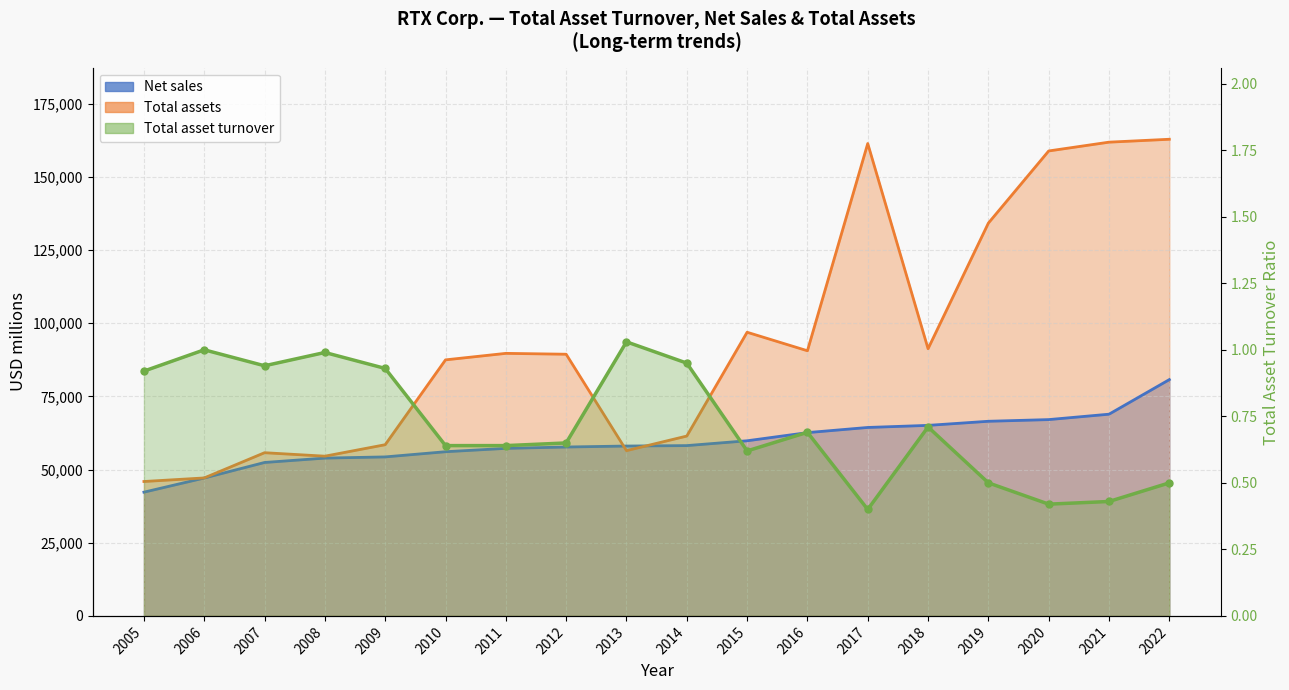

Reading right to left, list all the values displayed in this chart.

Net sales: 80738.0	68920.0	67074.0	66501.0	65100.0	64388.0	62626.0	59837.0	58190.0	58043.0	57708.0	57244.0	56098.0	54326.0	53919.0	52425.0	47118.0	42278.0
Total assets: 162861.0	161869.0	158864.0	134211.0	91289.0	161404.0	90594.0	96920.0	61452.0	56469.0	89409.0	89706.0	87484.0	58493.0	54575.0	55762.0	47141.0	45925.0
Total asset turnover: 0.5	0.4	0.4	0.5	0.7	0.4	0.7	0.6	0.9	1.0	0.7	0.6	0.6	0.9	1.0	0.9	1.0	0.9